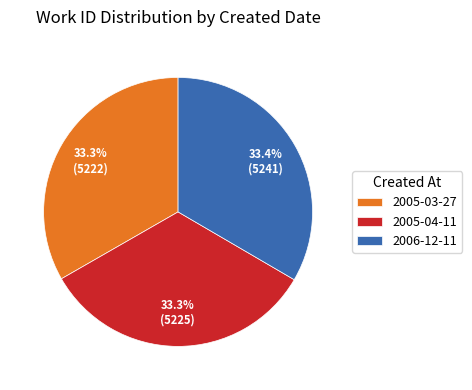

Approximately how many times larger is the value at 2006-12-11 compared to 2005-03-27?

1.0